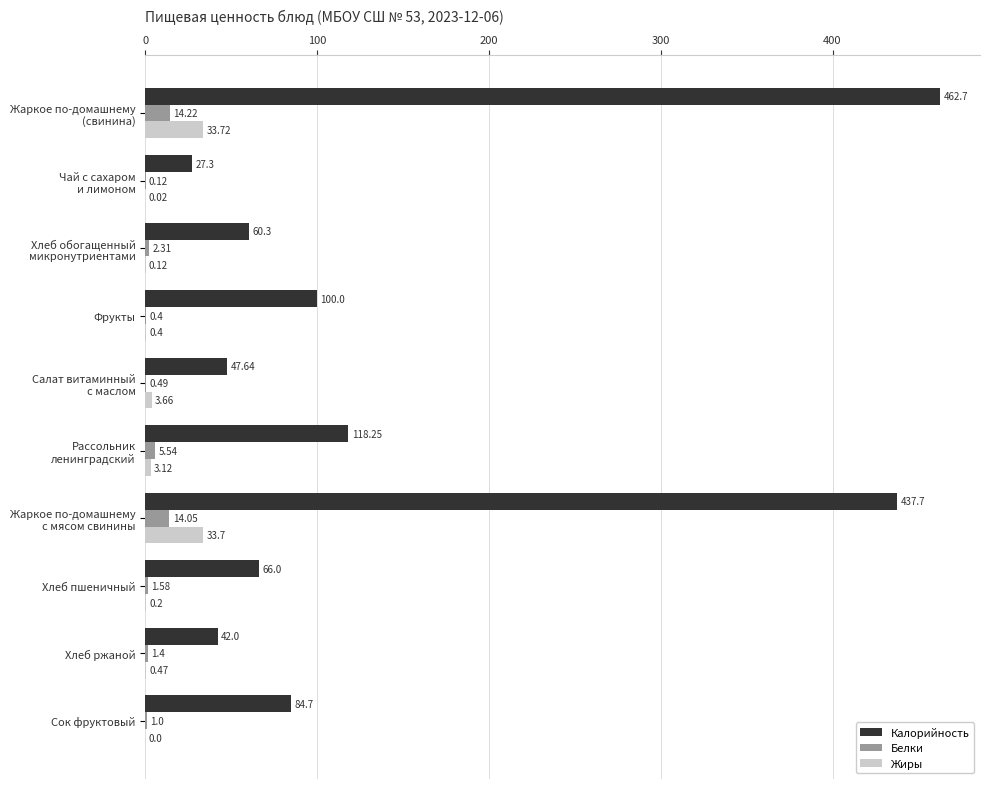

Which series has the largest total across all categories?

Калорийность